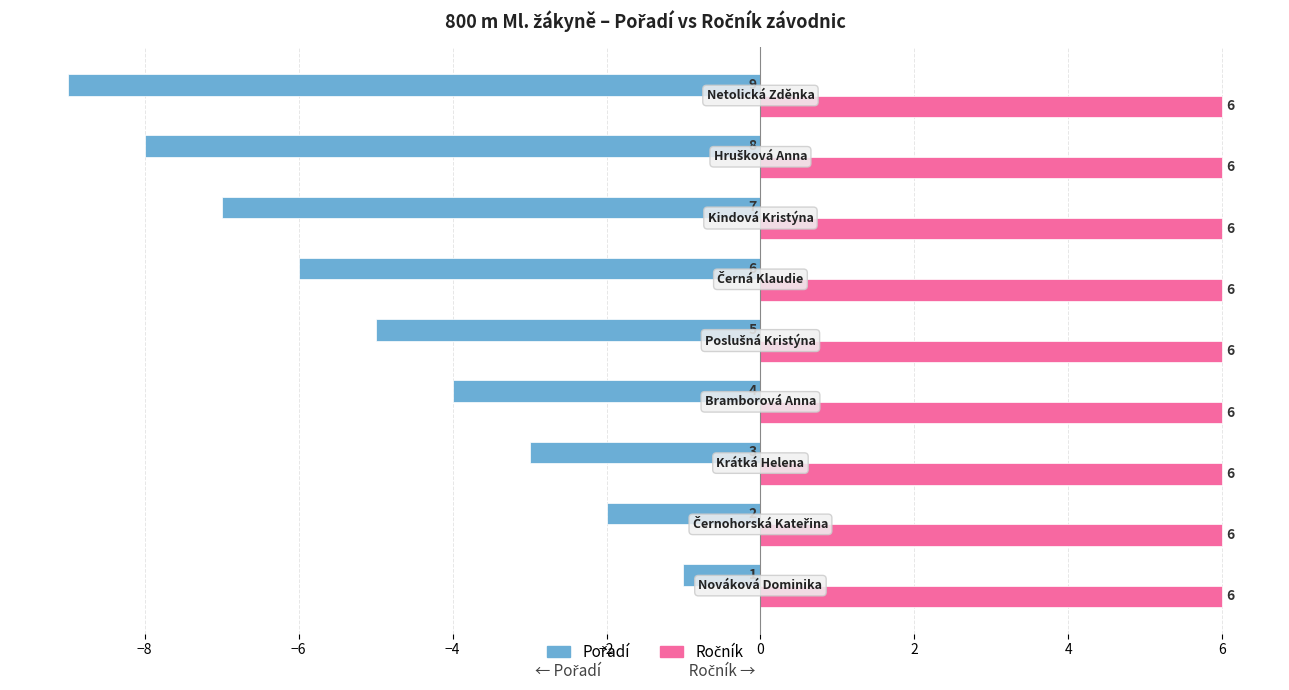

At how many categories does at least one series exceed 0?

9